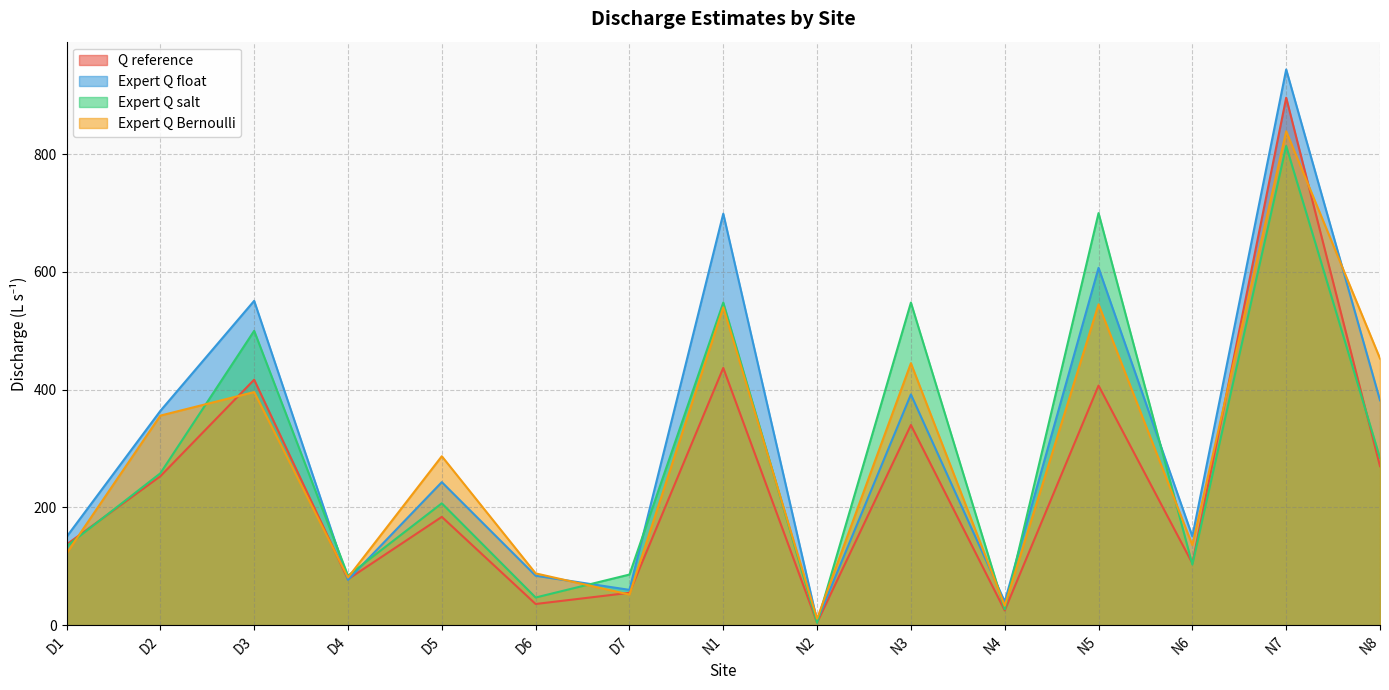

Where do Q reference and Expert Q float first cross each other?

D3 and D4